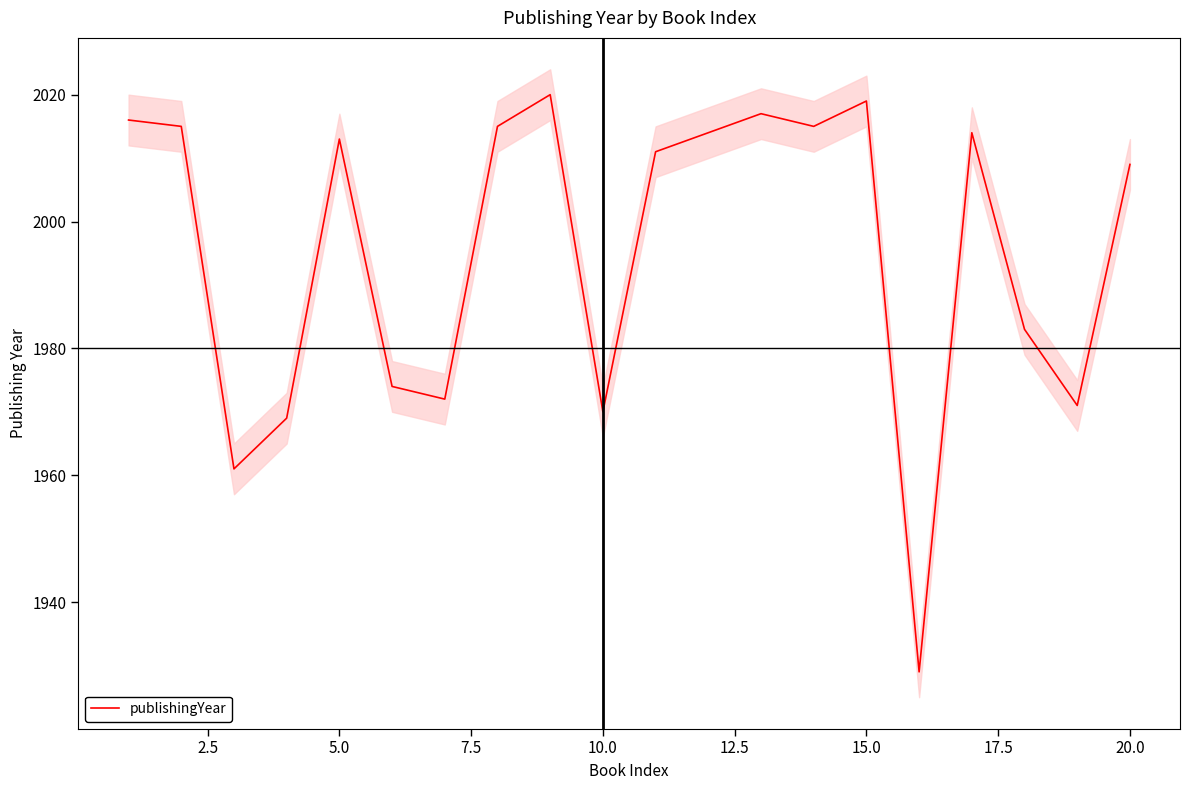

True or false: publishingYear has a value of 1970 at 10.0.

True